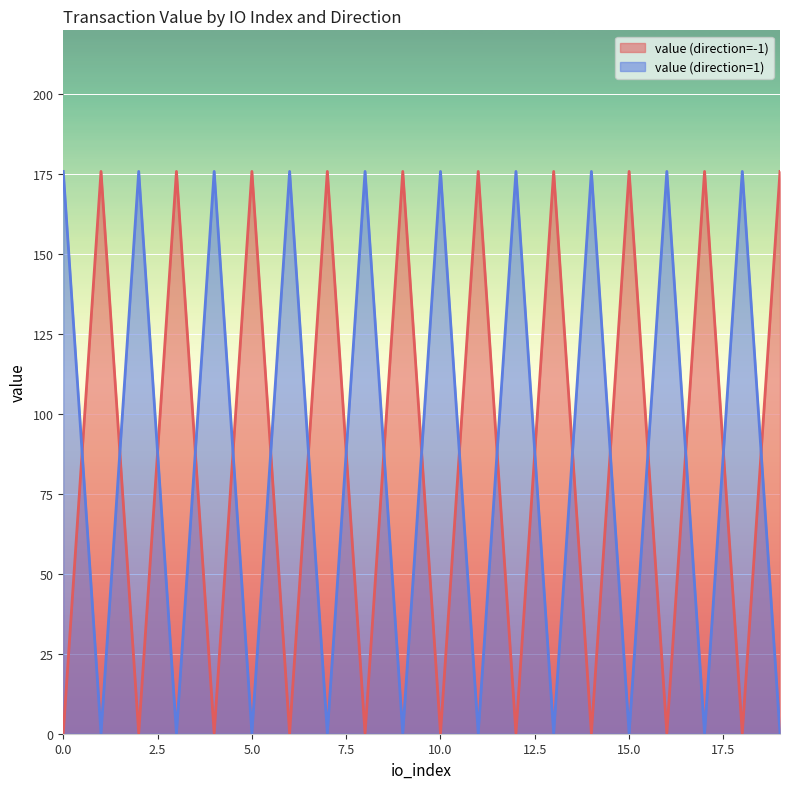

What is the difference between the maximum and second lowest values in the value (direction=1) series?

175.8